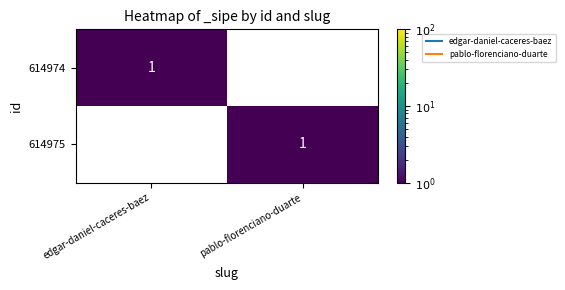

Reading left to right, list all the values displayed in this chart.

614974: 1	0
614975: 0	1